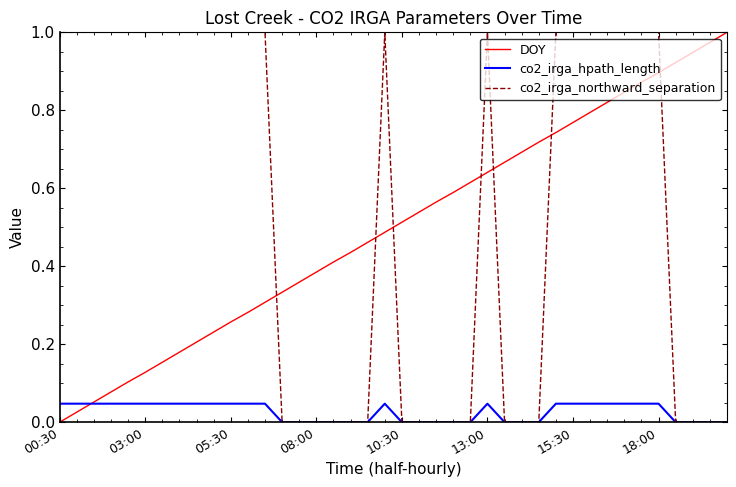

How many intersections are there between co2_irga_northward_separation and DOY?

7